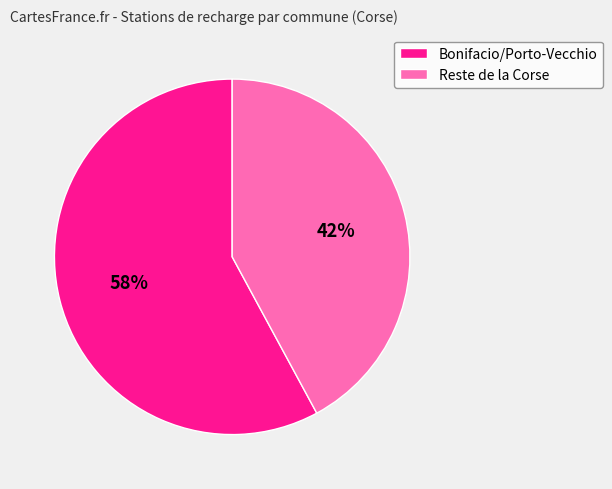

Is there any slice that represents more than half of the pie?

Yes